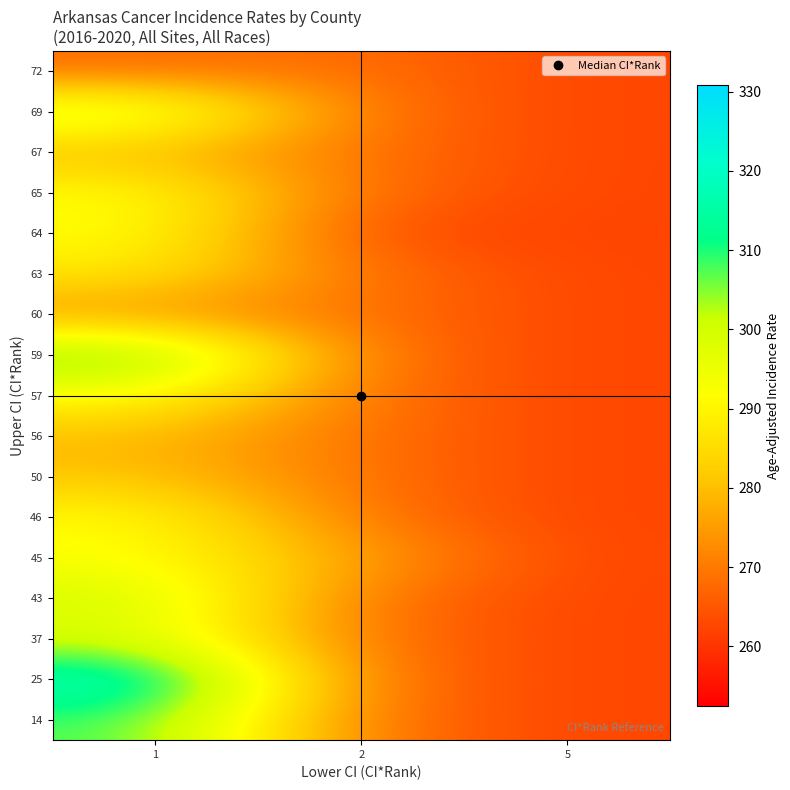

At which category does the chart reach its minimum across all series?

5